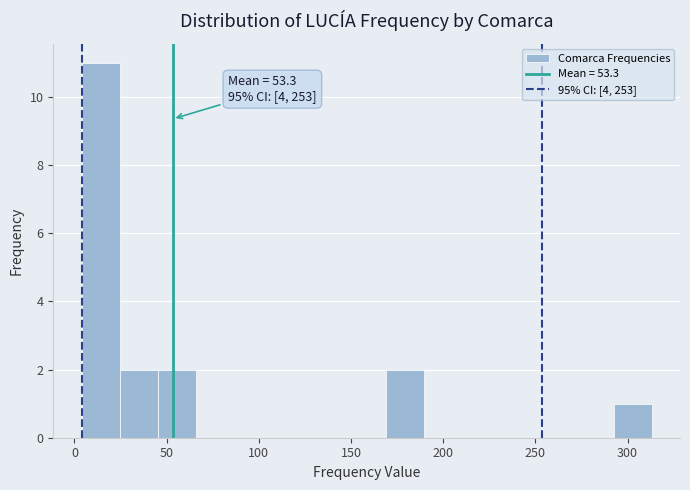

Which range on the x-axis has the tallest bar?

5 to 25